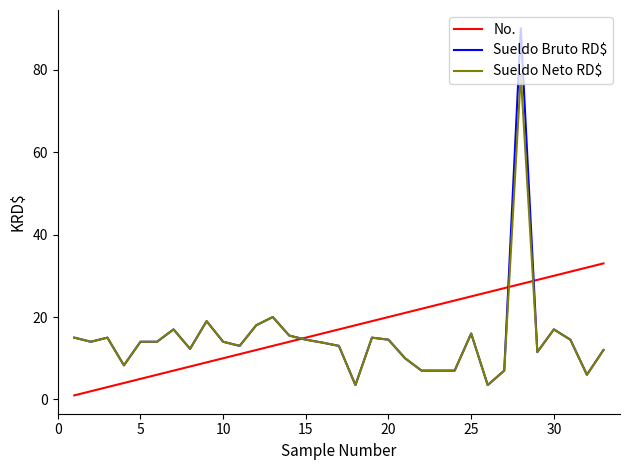

Which series has the largest range (max minus min)?

Sueldo Bruto RD$